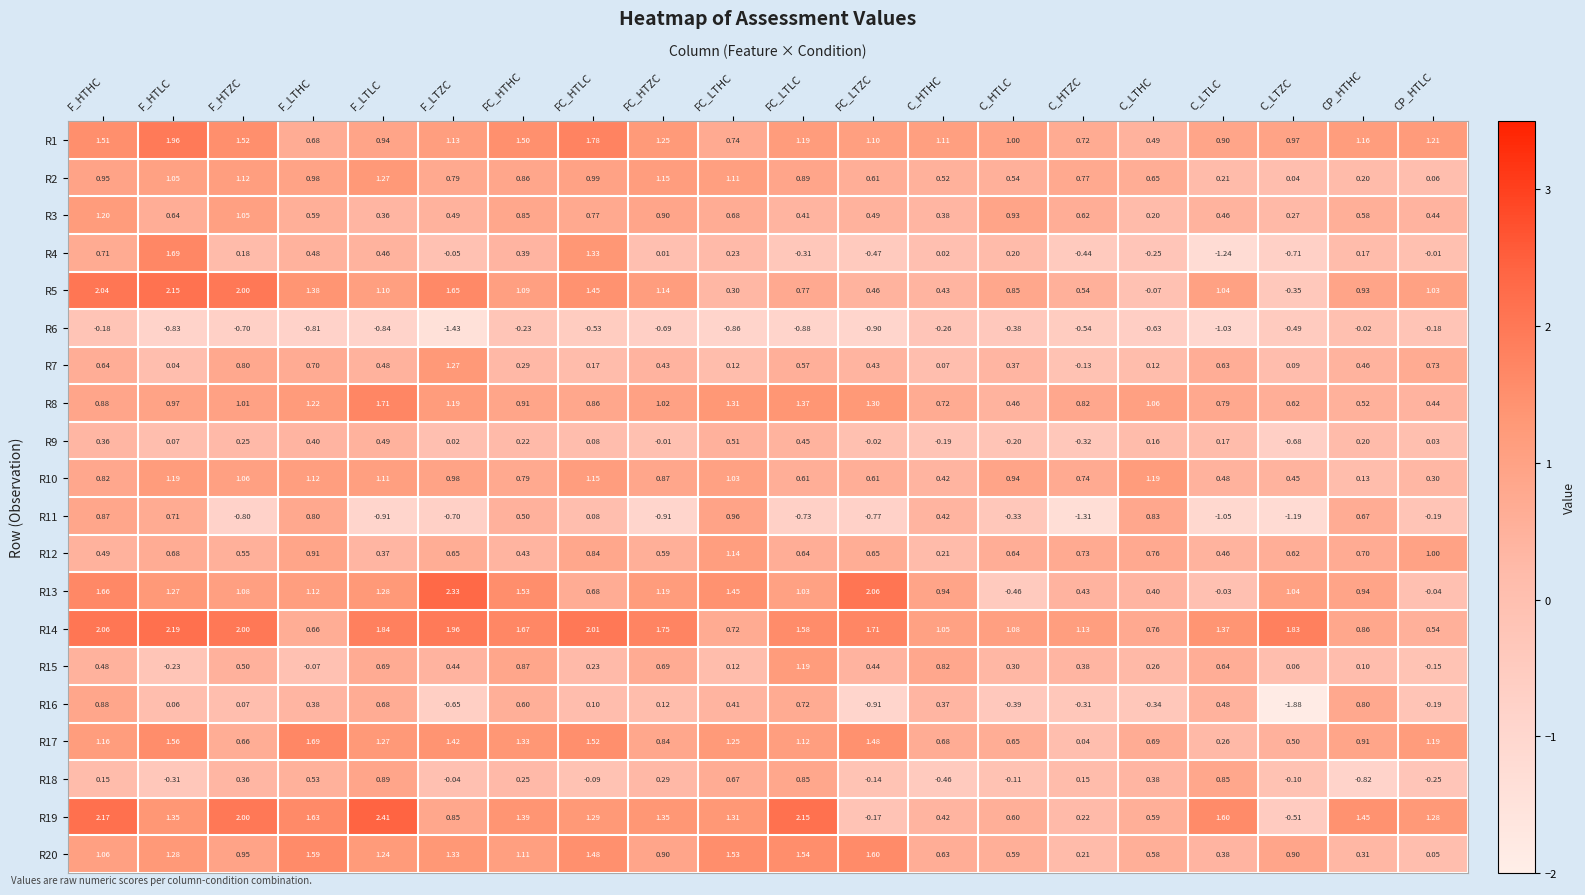

At which category is the sum across all series the highest?

F_HTHC